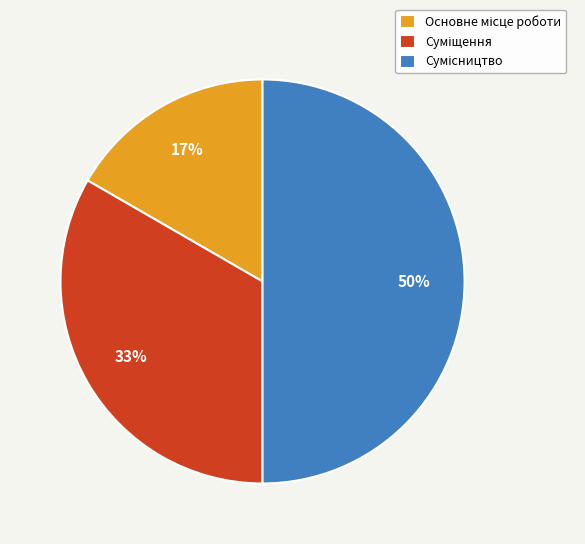

To the nearest percent, what is the average slice percentage?

33%